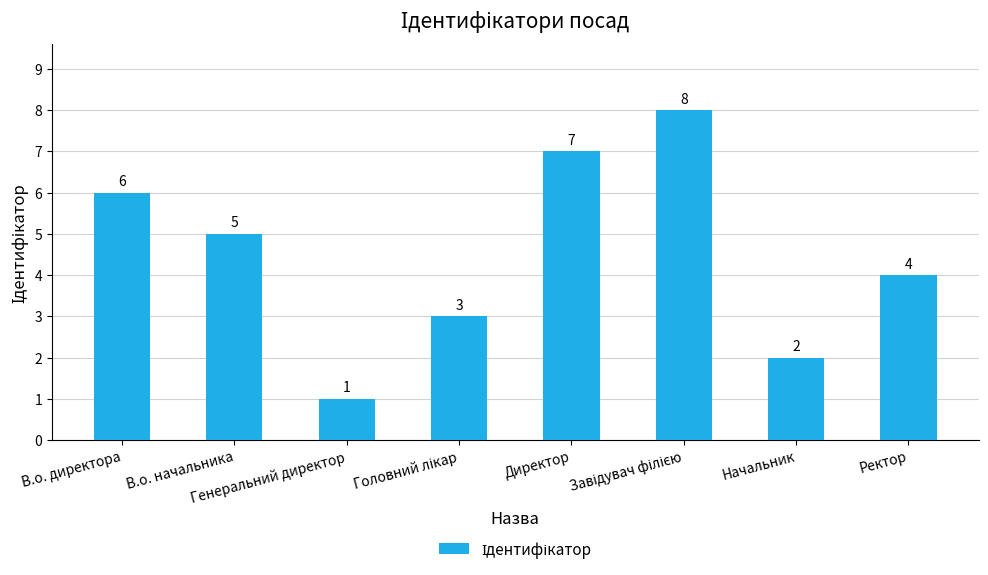

Which category has the lowest value across all series?

Генеральний директор